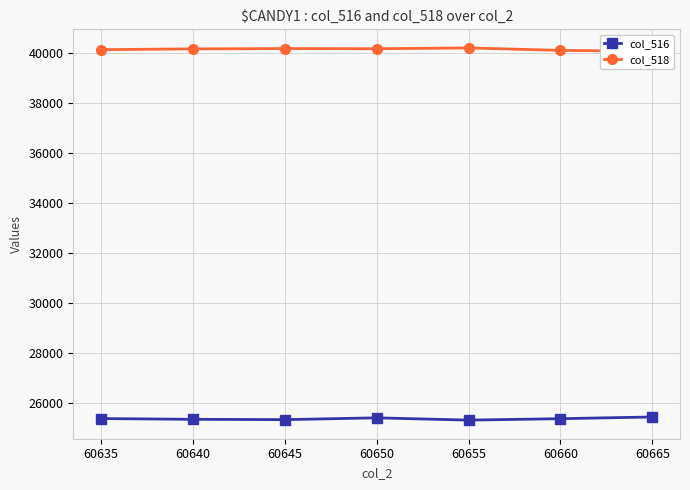

What are all the series names shown in the legend?

col_516, col_518